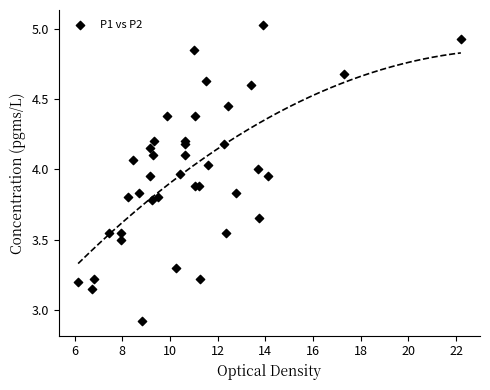

What Y value in the scatter plot is closest to 3?

2.9